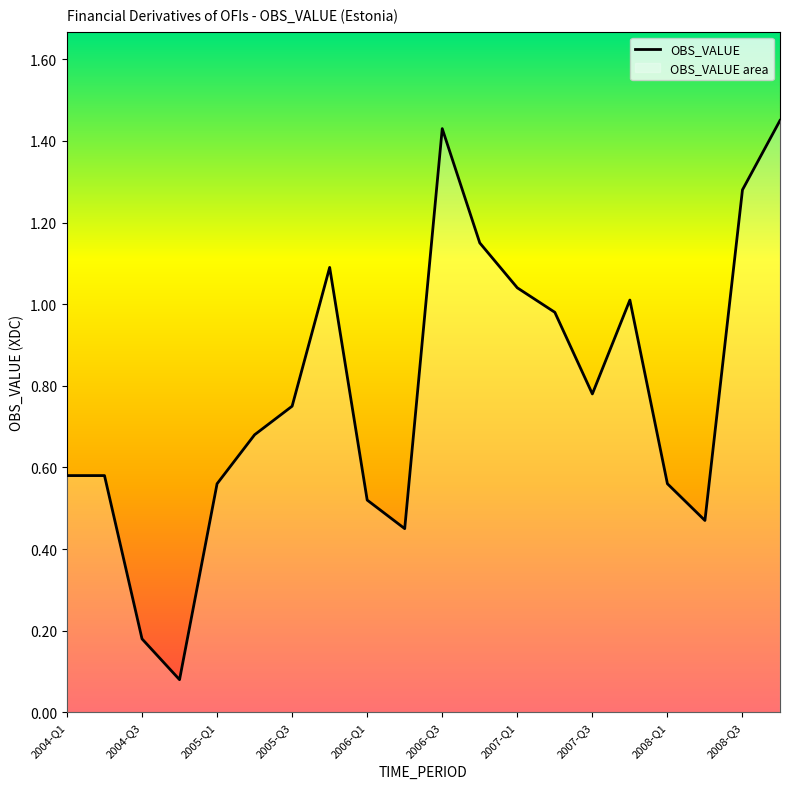

What is the change in value from 2007-Q3 to 2008-Q3?

+0.5